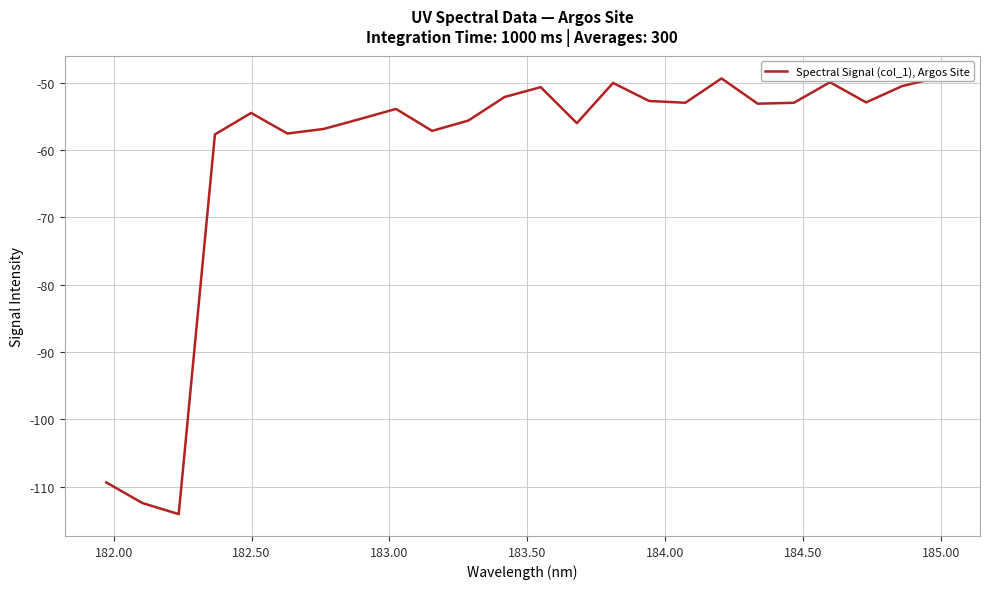

Reading right to left, what are all the values shown in this chart?

-49.3	-50.5	-53.0	-50.0	-53.0	-53.1	-49.4	-53.0	-52.7	-50.1	-56.0	-50.7	-52.2	-55.7	-57.2	-53.9	-55.4	-56.9	-57.6	-54.5	-57.7	-114.1	-112.4	-109.4